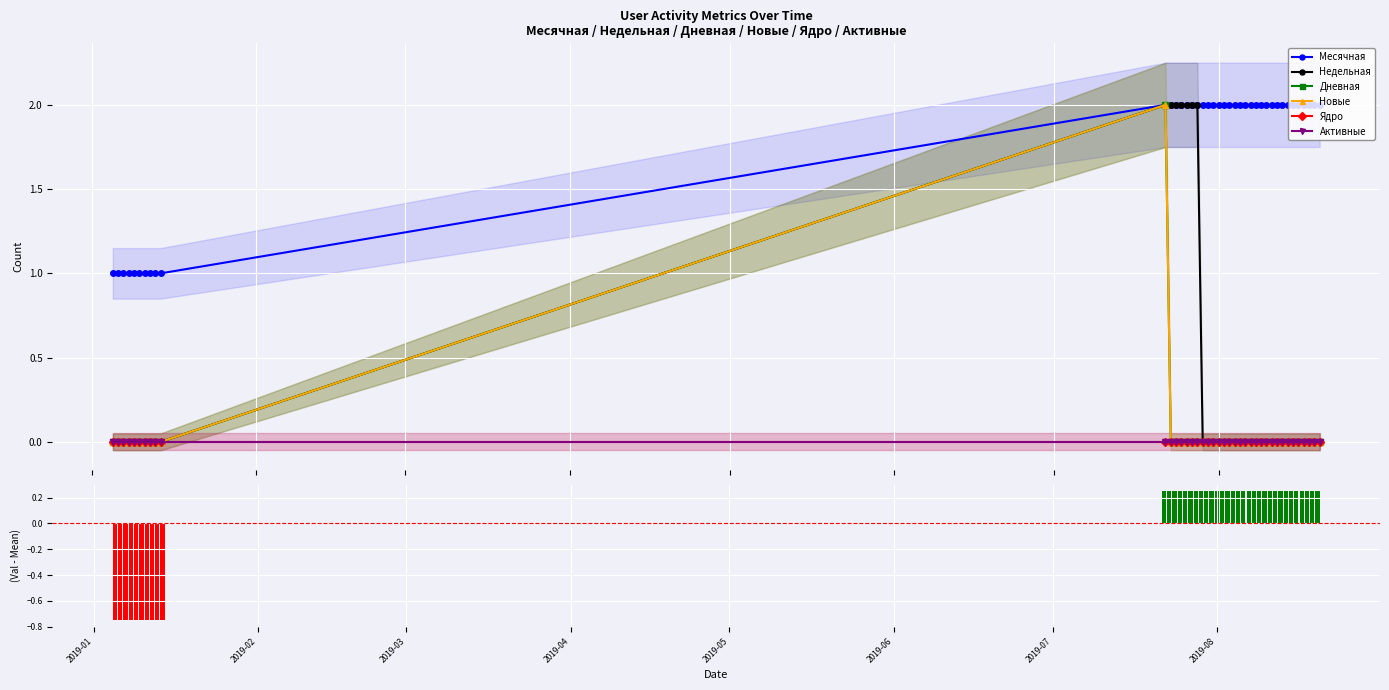

Which label corresponds to the smallest value in the chart?

2019-01